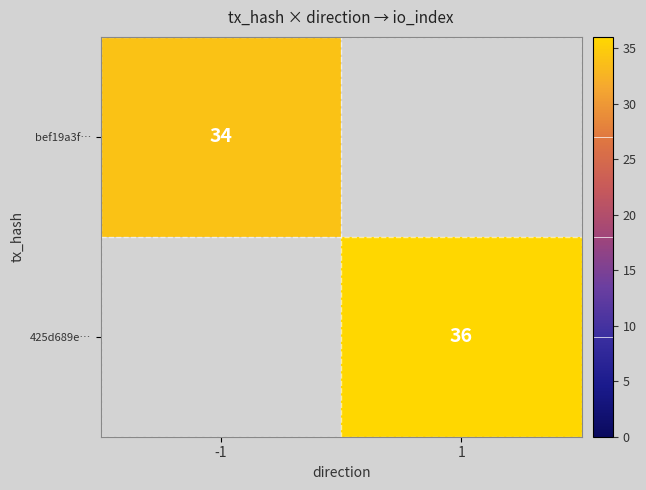

True or false: 425d689e… has a value of 64 at 1.

False